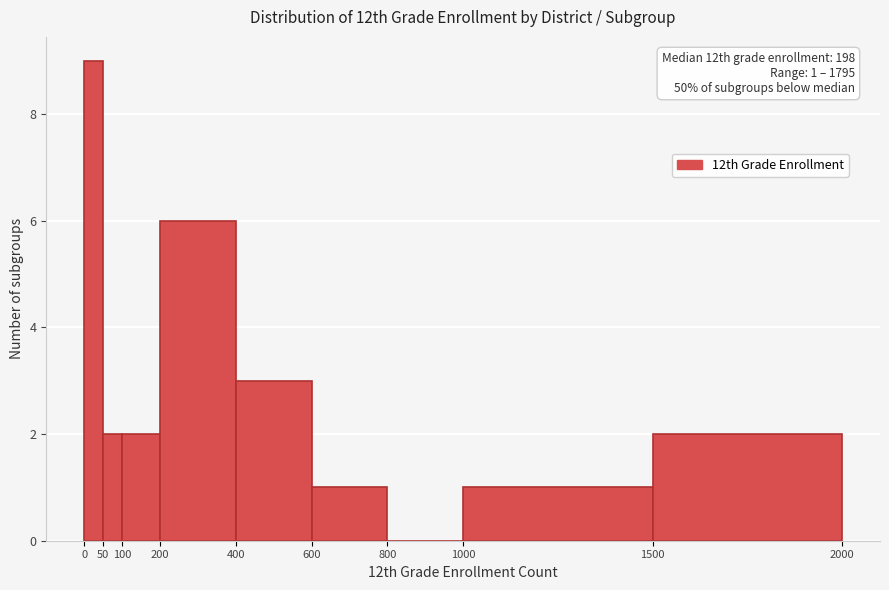

Over which range of the x-axis is the bar tallest?

0 to 50